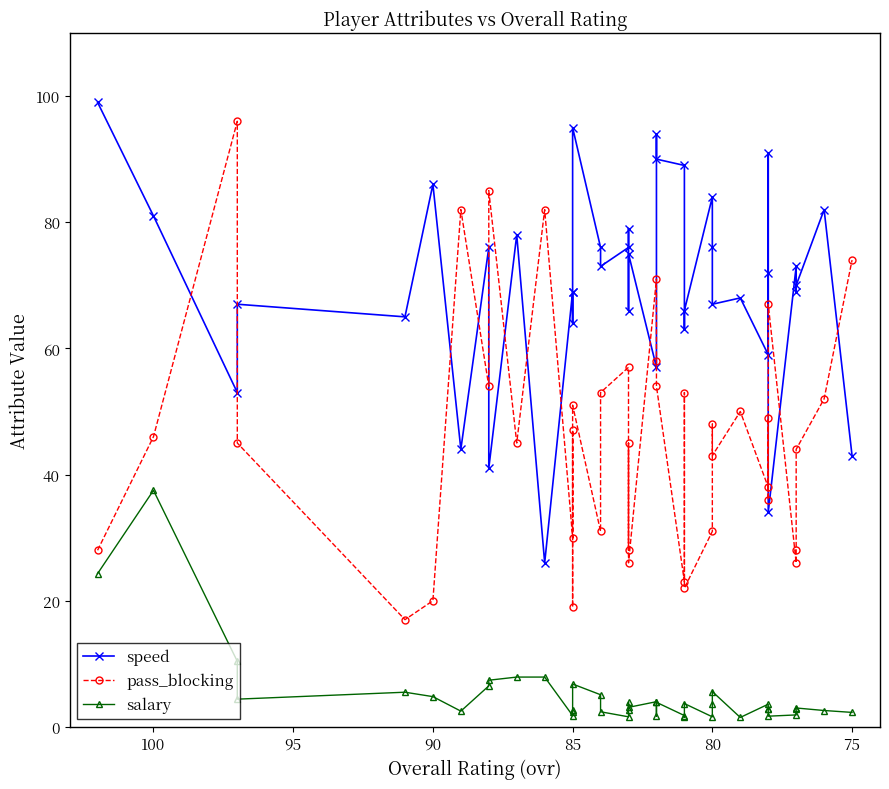

True or false: speed and salary cross at least once.

False